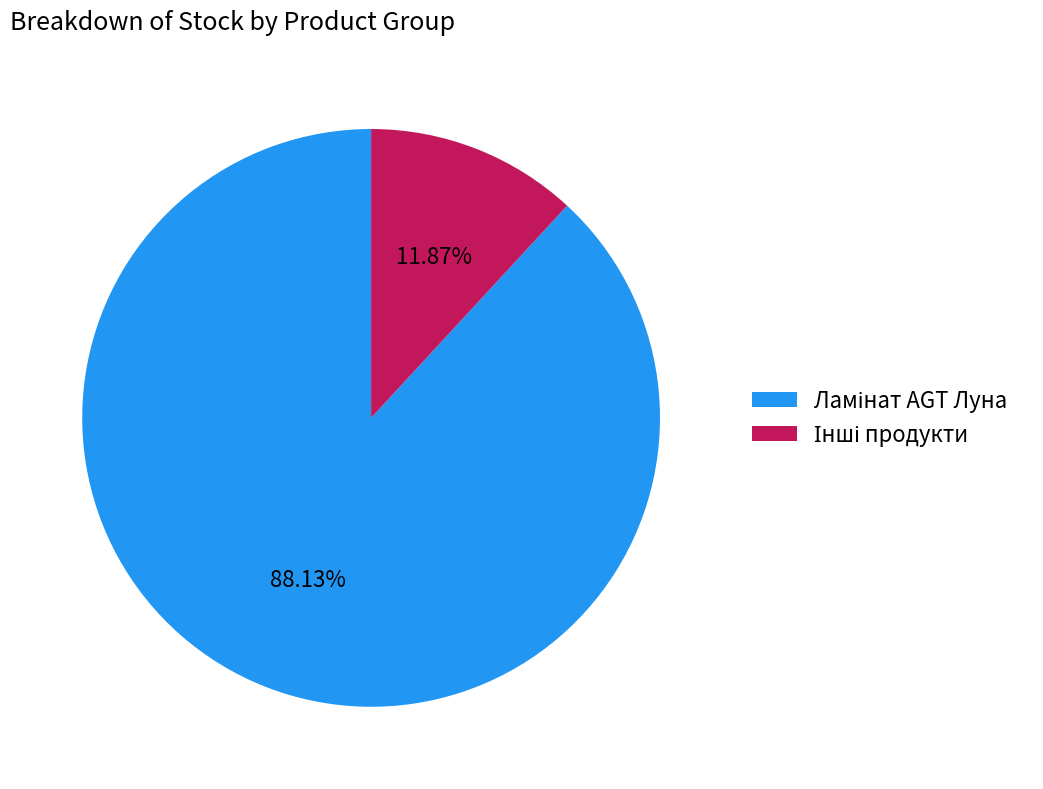

Is there any slice that represents more than half of the pie?

Yes